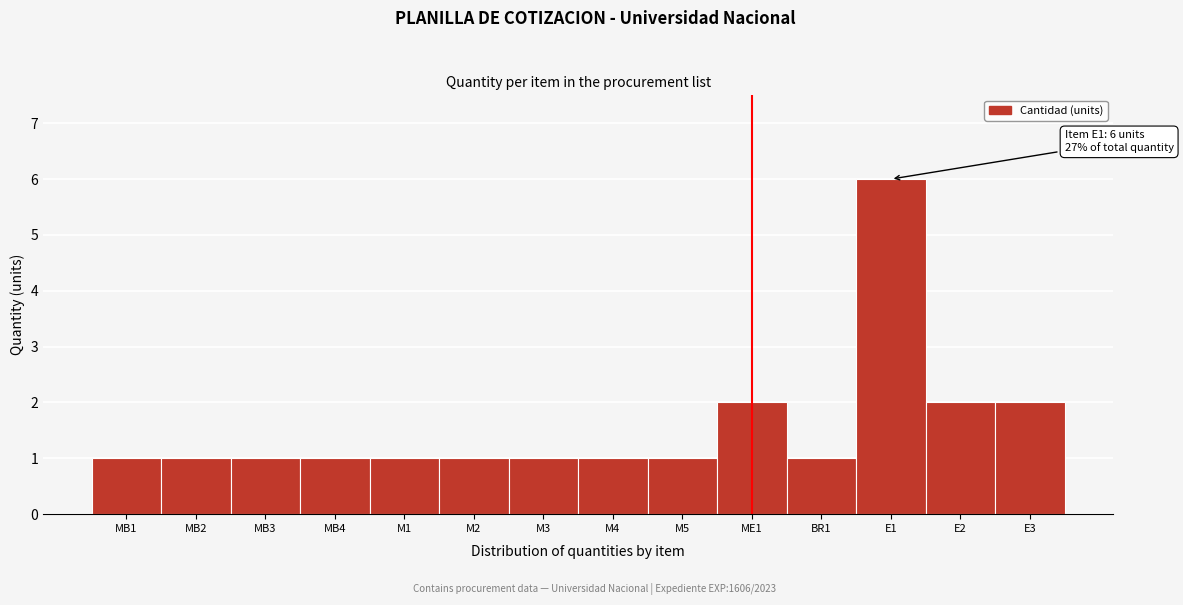

Reading right to left, transcribe all the data shown in this chart.

2	2	6	1	2	1	1	1	1	1	1	1	1	1